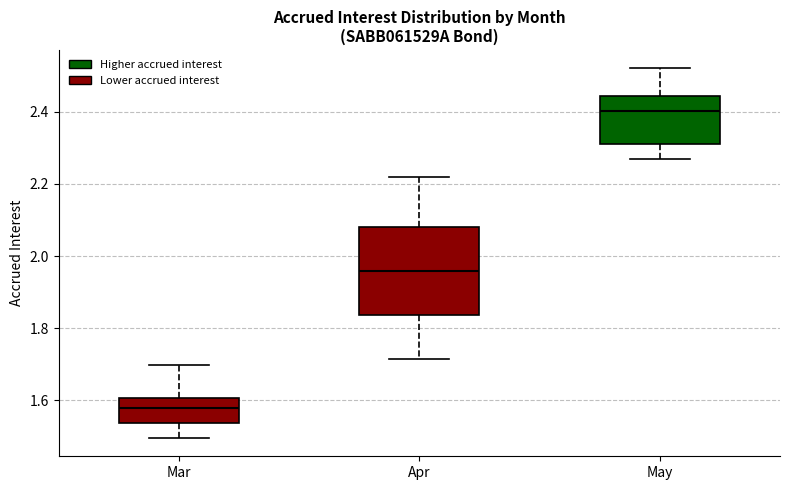

Reading left to right, transcribe this box plot: for each box, give where its median line is, the range the box spans, and where its two whiskers end, as read against the y-axis. The values are not printed on the chart, so give them approximately, as read against the axis.

Mar: median 1.58, box 1.54 to 1.60, whiskers 1.50 to 1.70
Apr: median 1.96, box 1.84 to 2.08, whiskers 1.72 to 2.22
May: median 2.40, box 2.32 to 2.44, whiskers 2.26 to 2.52